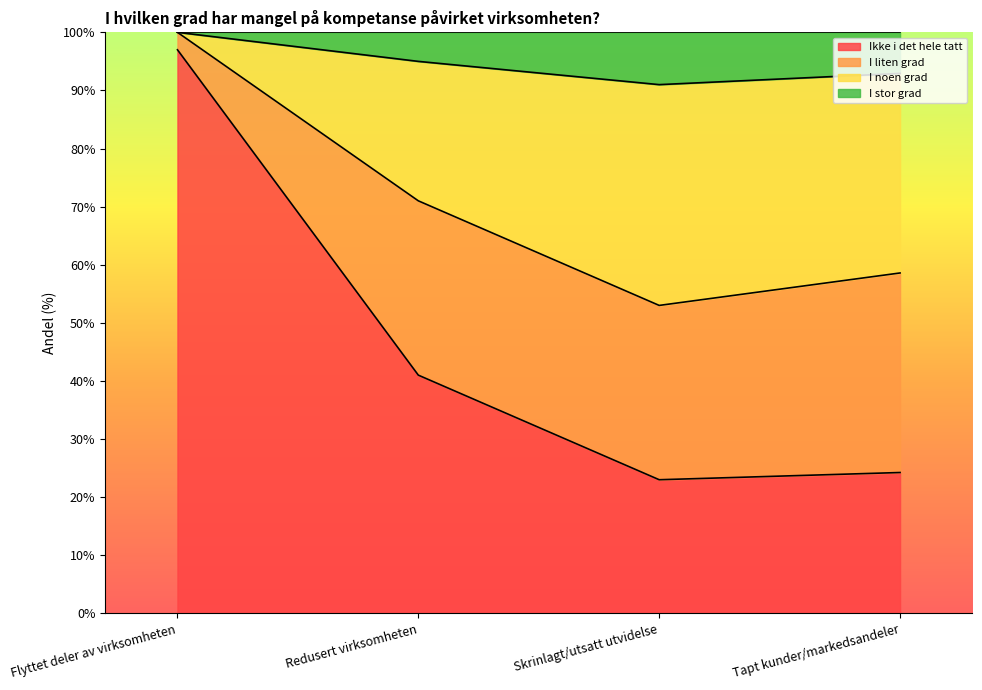

True or false: I stor grad and Ikke i det hele tatt intersect in this chart.

False